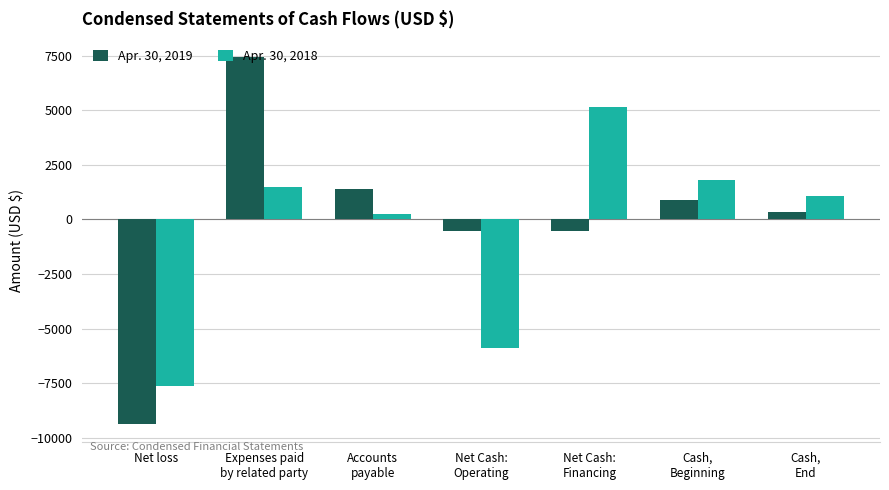

The Apr. 30, 2019 series shows 871 at Cash,
Beginning. True or false?

True